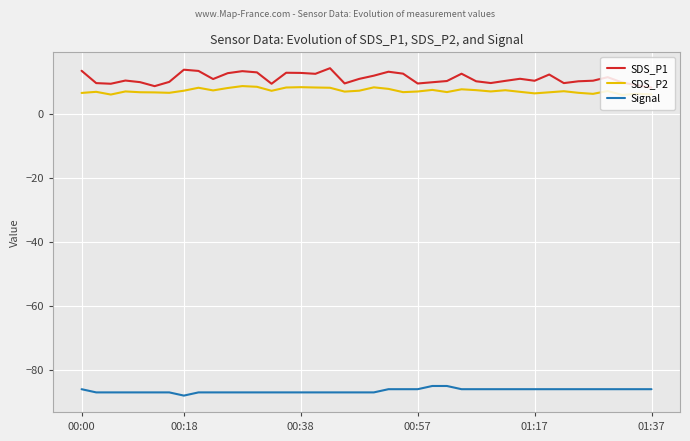

What is the greatest value displayed?

14.2